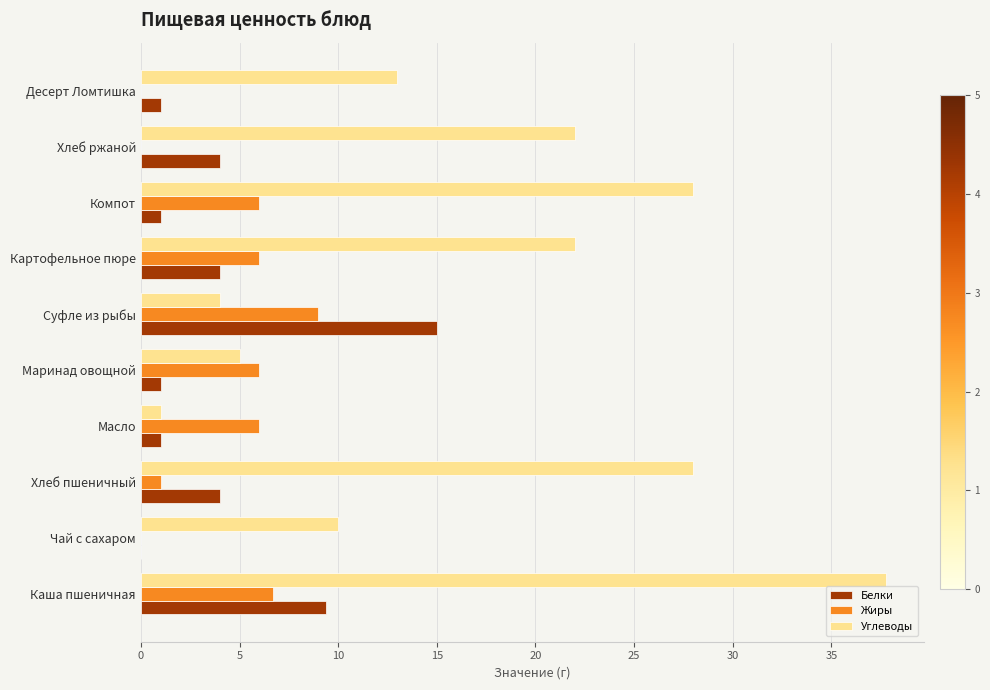

What is the sum of the Углеводы values at Маринад овощной and Каша пшеничная?

42.8